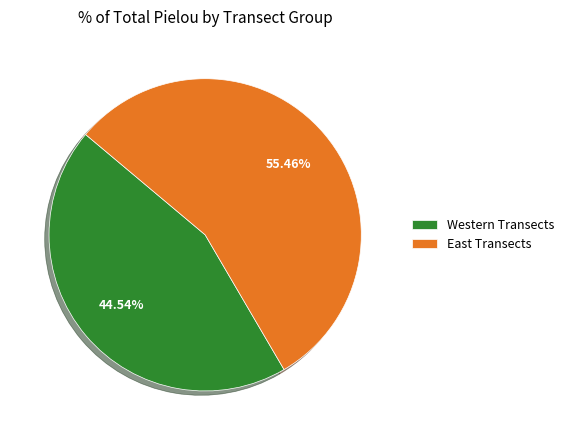

Approximately how many times larger is the value at Western Transects compared to East Transects?

0.8